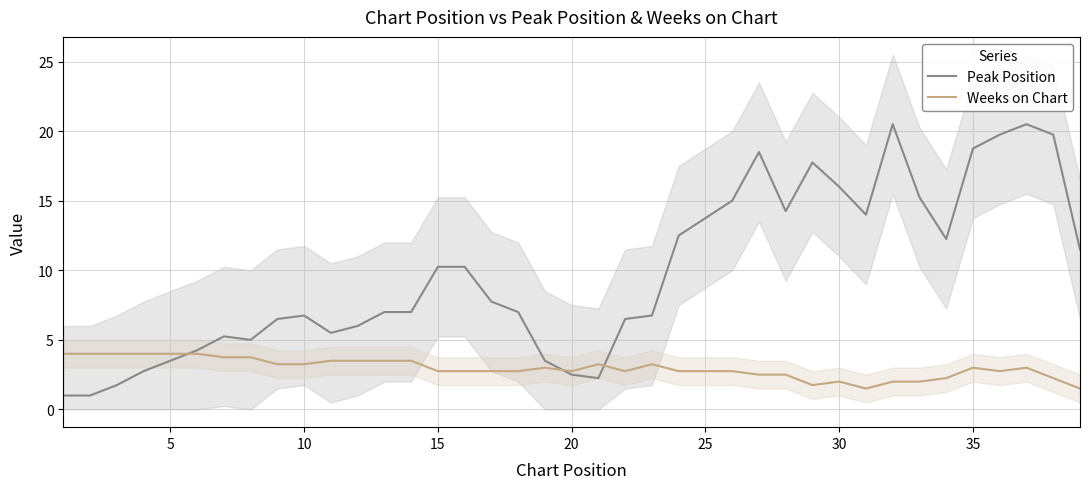

Reading left to right, what are all the values shown in this chart?

Peak Position: 1.0	1.0	1.8	2.8	3.5	4.2	5.2	5.0	6.5	6.8	5.5	6.0	7.0	7.0	10.2	10.2	7.8	7.0	3.5	2.5	2.2	6.5	6.8	12.5	13.8	15.0	18.5	14.2	17.8	16.0	14.0	20.5	15.2	12.2	18.8	19.8	20.5	19.8	11.5
Weeks on Chart: 4.0	4.0	4.0	4.0	4.0	4.0	3.8	3.8	3.2	3.2	3.5	3.5	3.5	3.5	2.8	2.8	2.8	2.8	3.0	2.8	3.2	2.8	3.2	2.8	2.8	2.8	2.5	2.5	1.8	2.0	1.5	2.0	2.0	2.2	3.0	2.8	3.0	2.2	1.5